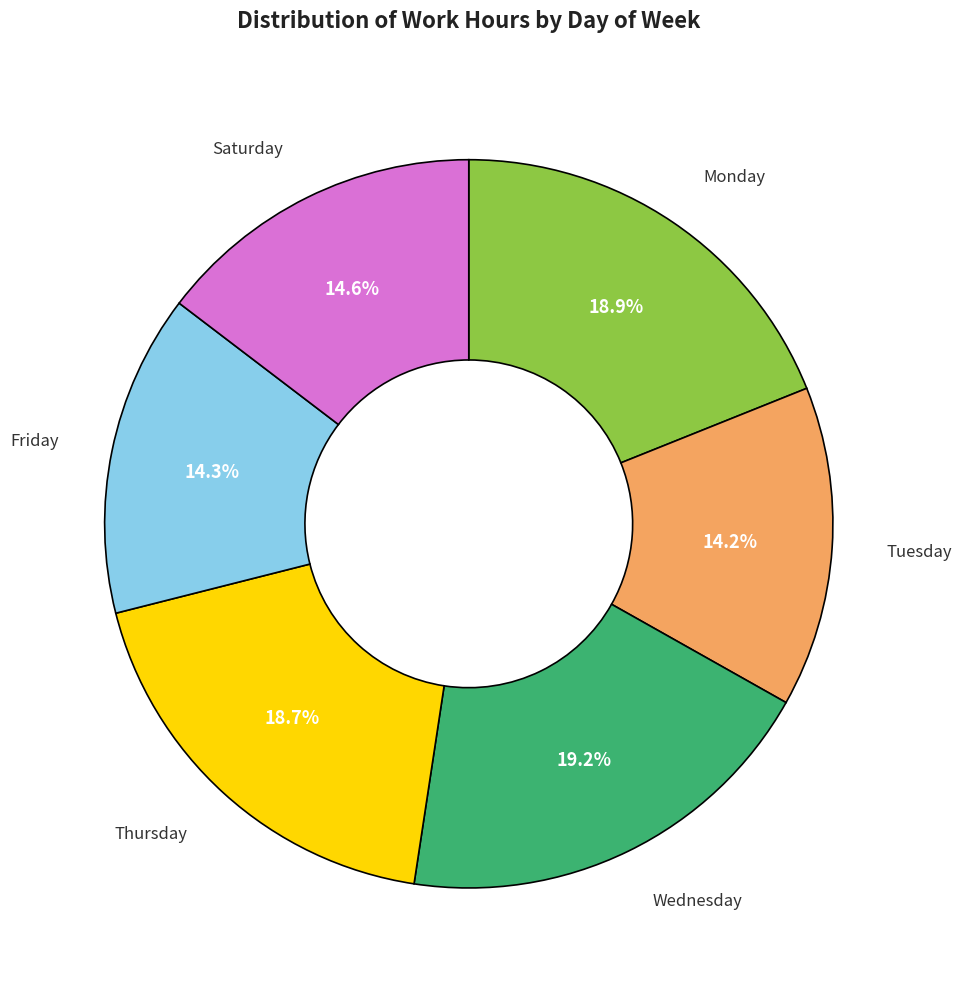

Does any single category account for the majority?

No